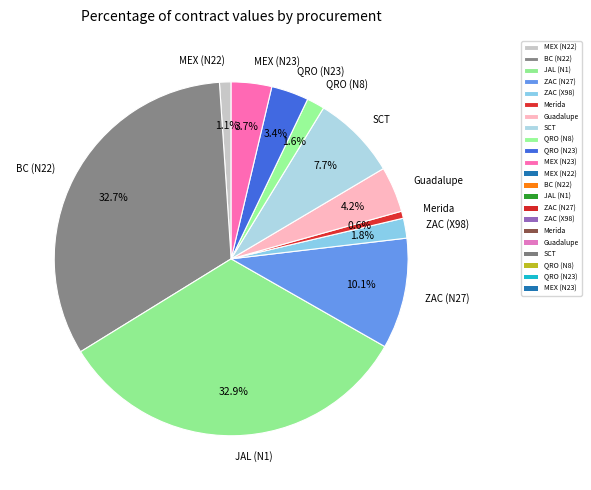

Count the number of slices in the pie.

11